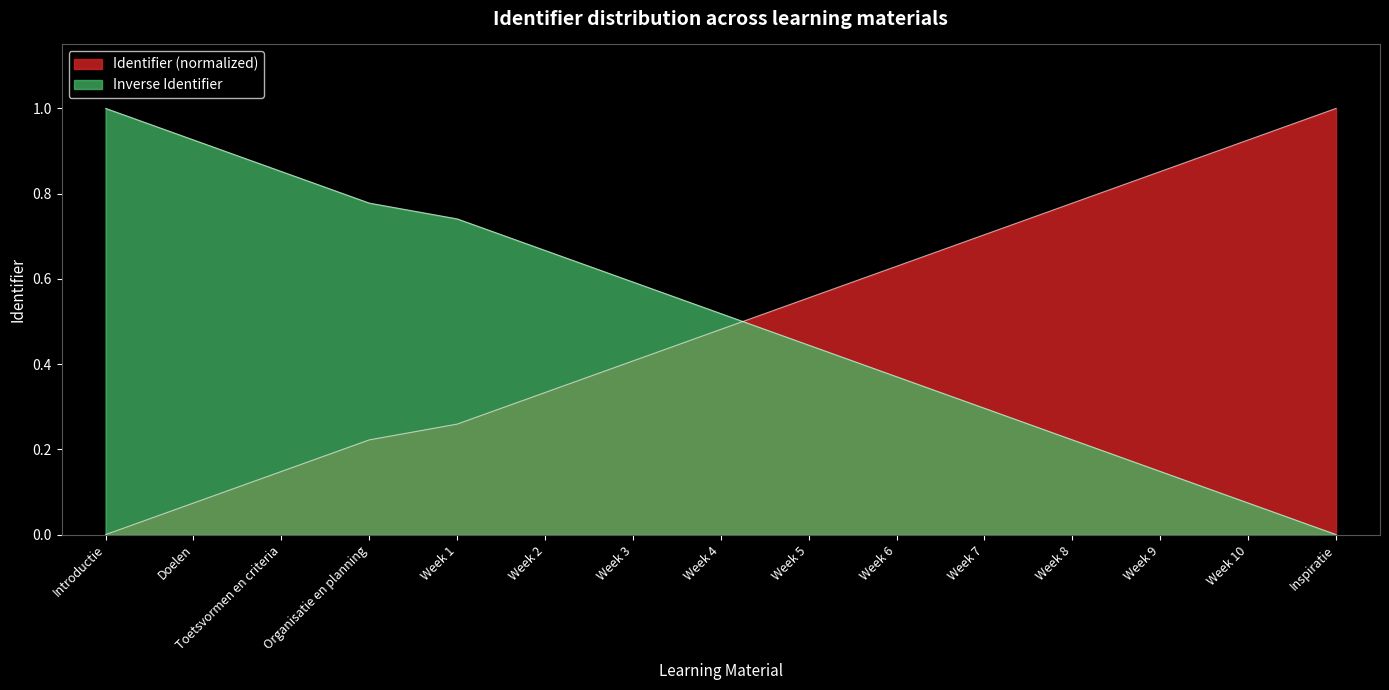

What is the label of the 14th point from the right?

Doelen